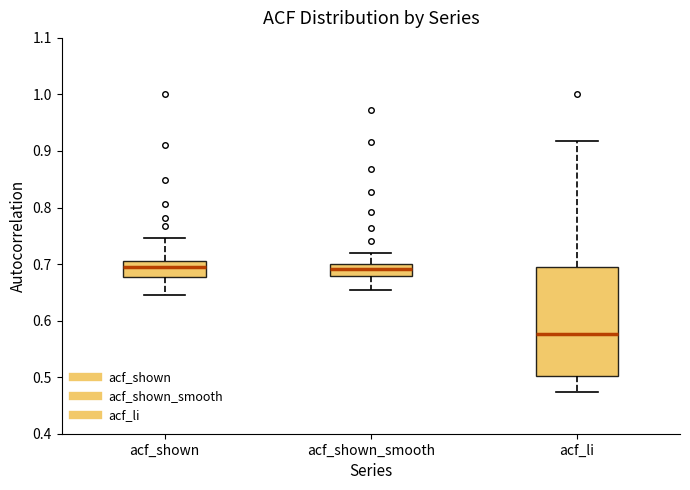

Where does the lower whisker of the box for acf_li end on the y-axis? The values are not printed on the chart, so give them approximately, as read against the axis.

0.47